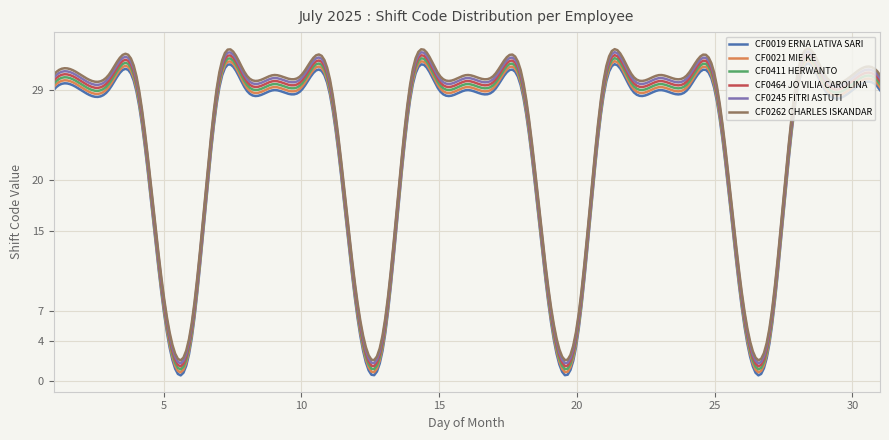

True or false: CF0019 ERNA LATIVA SARI and CF0464 JO VILIA CAROLINA cross at least once.

False